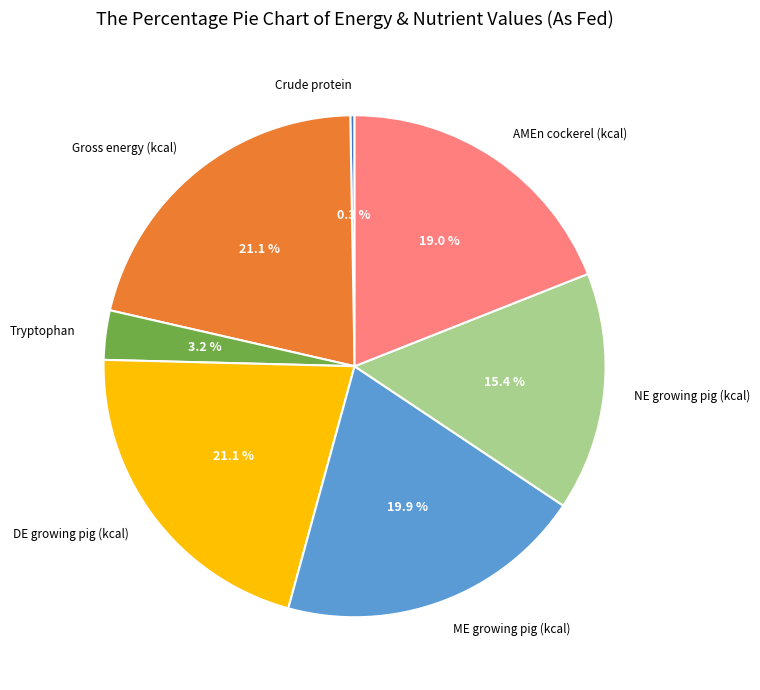

Is DE growing pig (kcal) the majority of the pie?

No